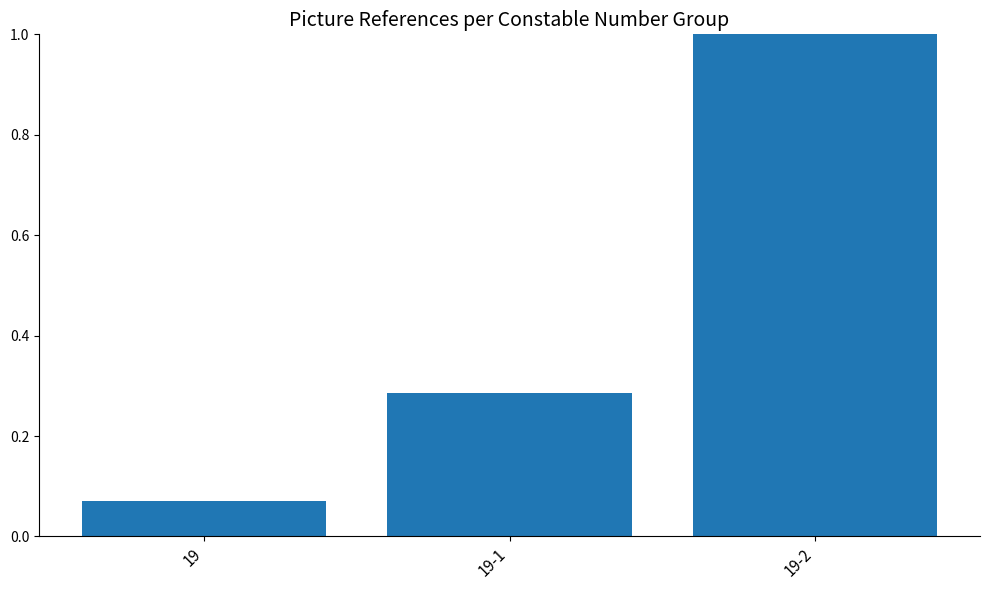

What is the difference between the maximum and second lowest values?

0.7